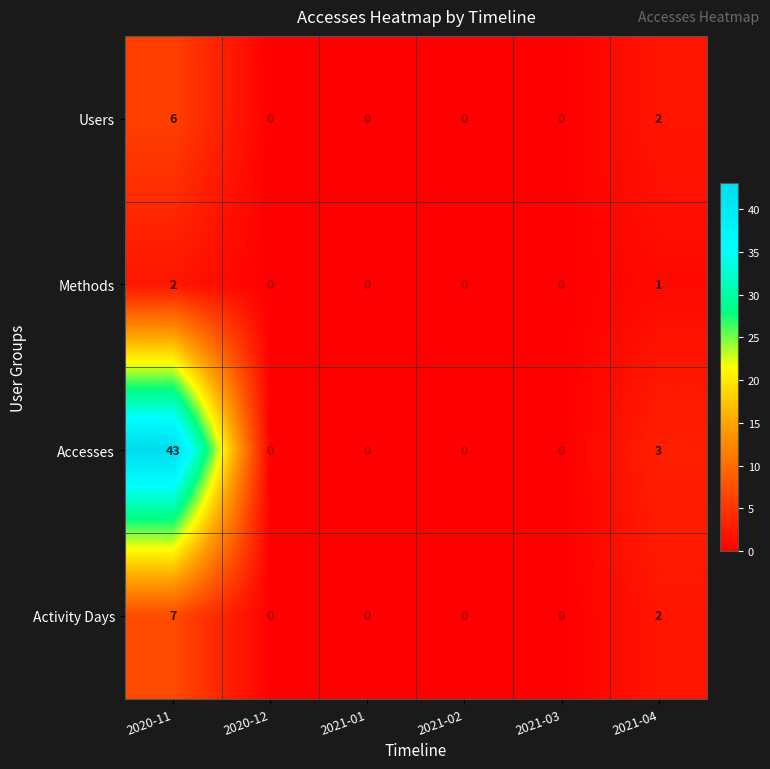

What is the sum of all Users values?

8